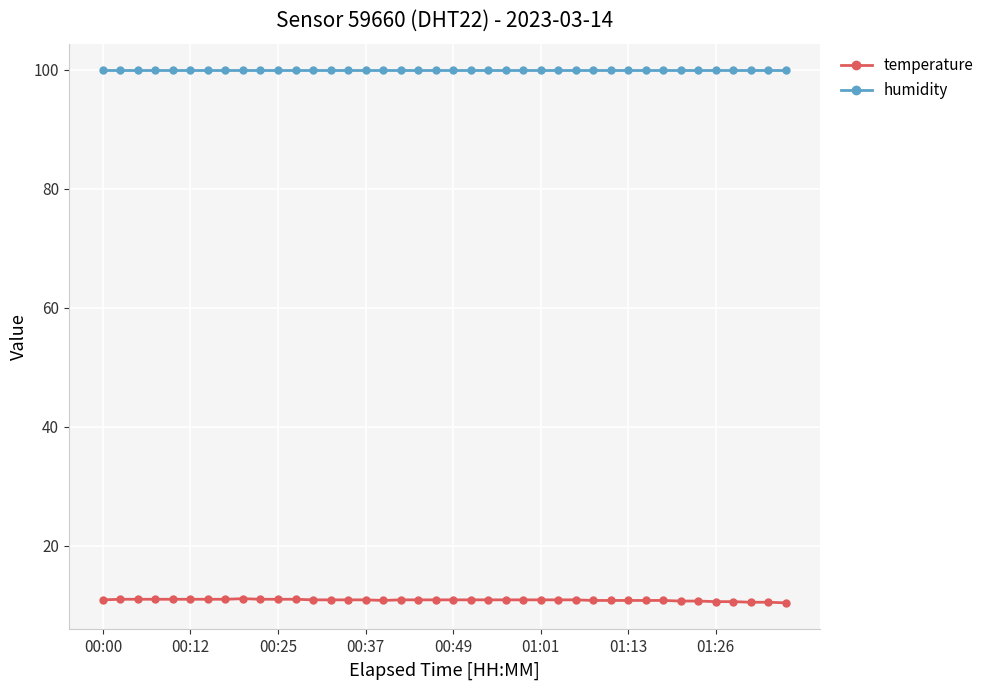

At how many categories does at least one series exceed 53?

40